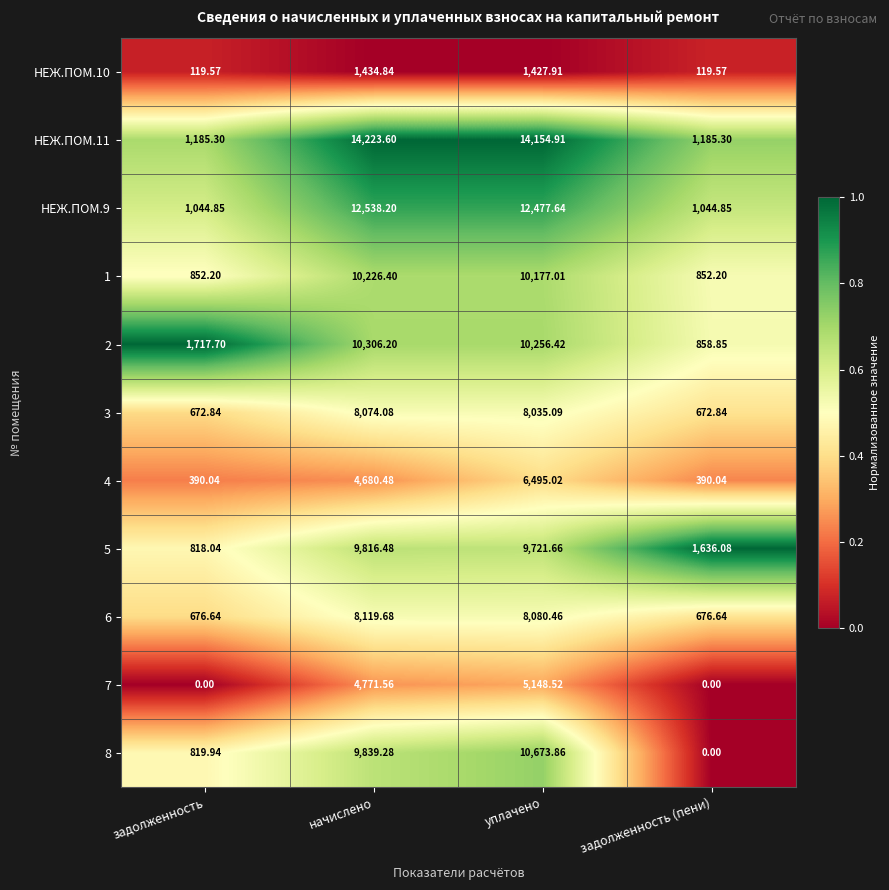

Rank the series at задолженность from highest to lowest value.

2, НЕЖ.ПОМ.11, НЕЖ.ПОМ.9, 1, 8, 5, 6, 3, 4, НЕЖ.ПОМ.10, 7